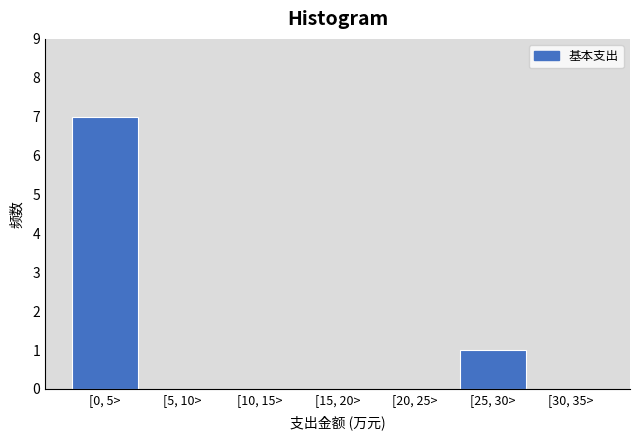

Reading left to right, extract all data points from this chart.

[0, 5>=7	[5, 10>=0	[10, 15>=0	[15, 20>=0	[20, 25>=0	[25, 30>=1	[30, 35>=0